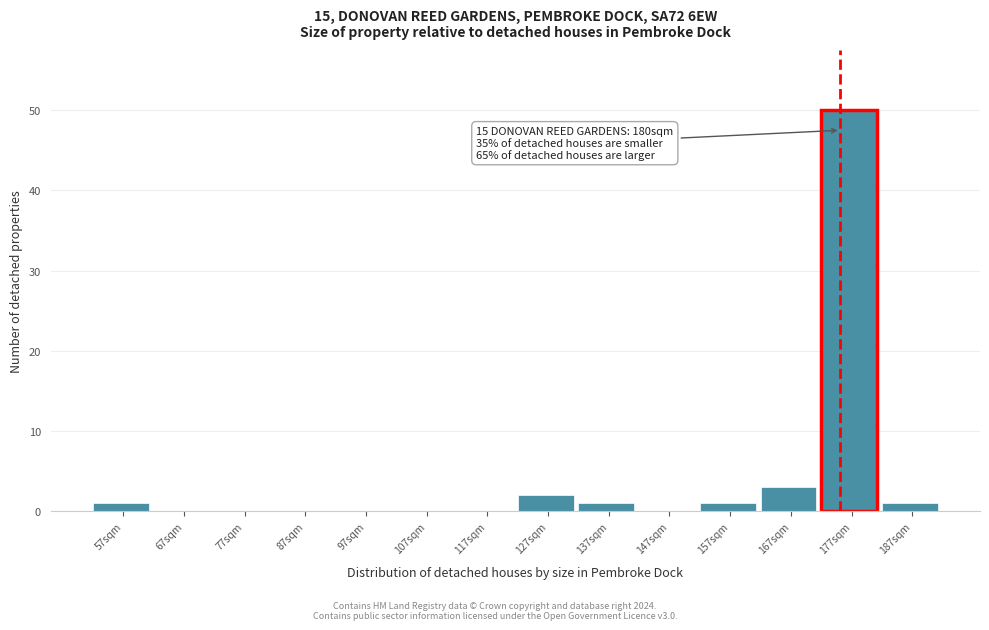

Reading left to right, list all the values displayed in this chart.

57sqm=1	67sqm=0	77sqm=0	87sqm=0	97sqm=0	107sqm=0	117sqm=0	127sqm=2	137sqm=1	147sqm=0	157sqm=1	167sqm=3	177sqm=50	187sqm=1